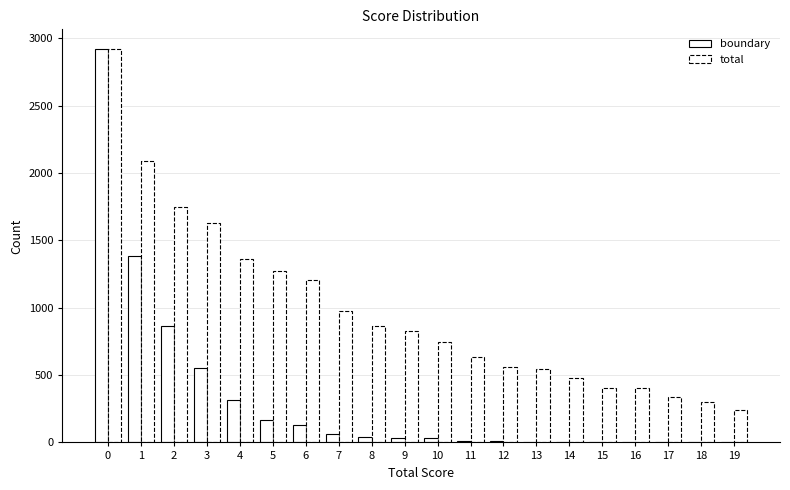

How many categories are shown in the chart?

20